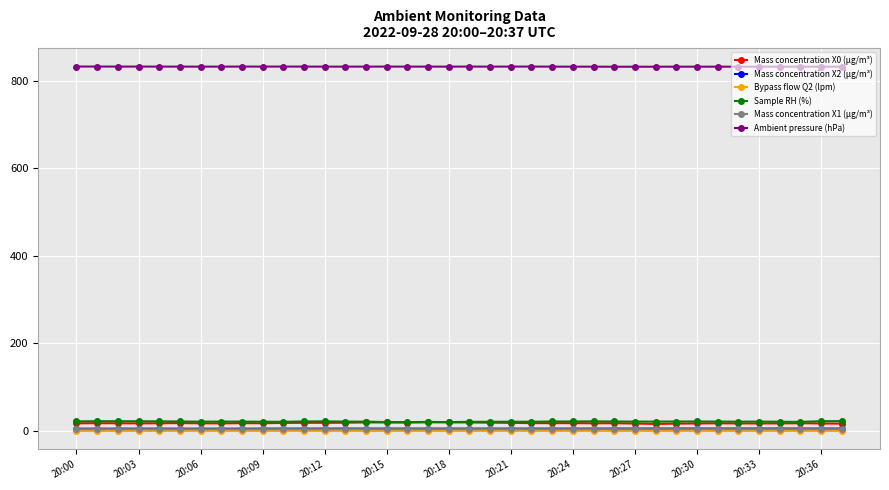

What is the value of the Ambient pressure (hPa) point at the 5th from the left?

832.0